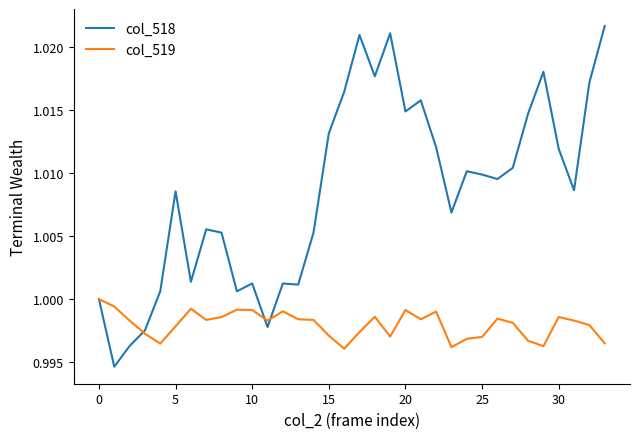

In col_518, how many points are lower than both neighbors (excluding endpoints)?

10